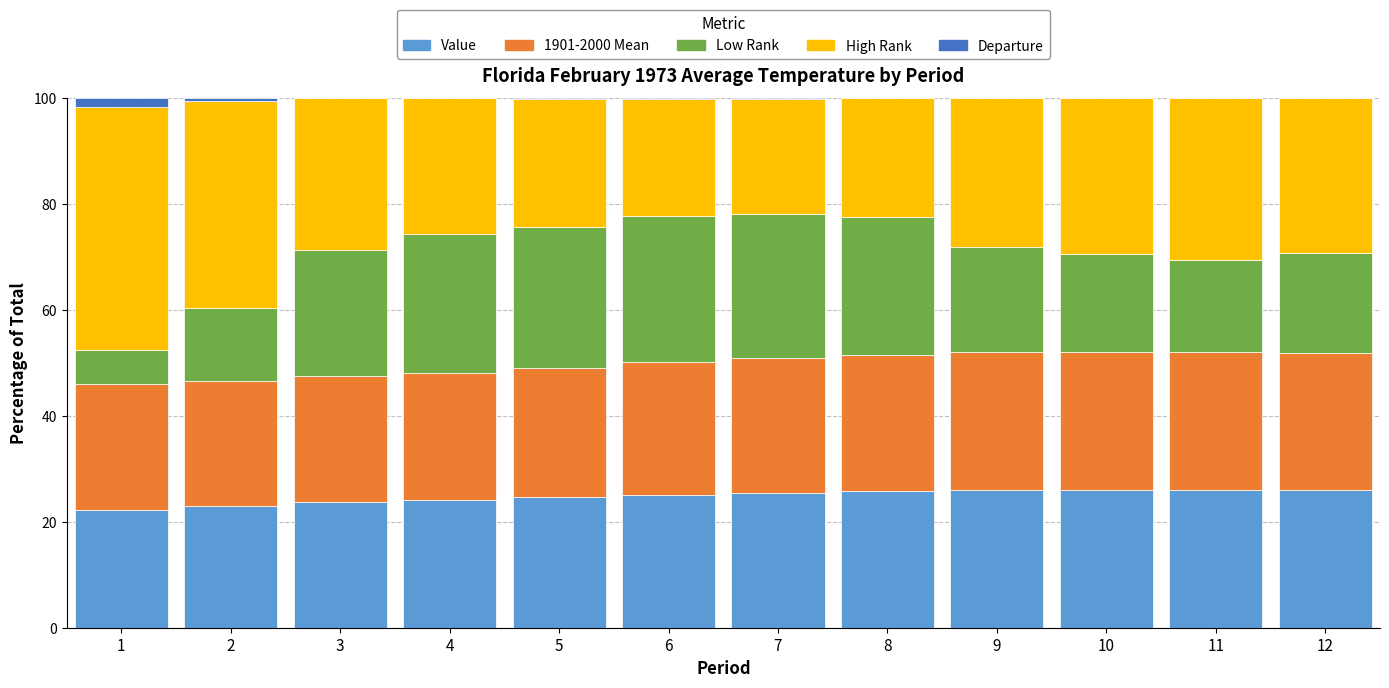

What is the sum of all Value values?

298.1